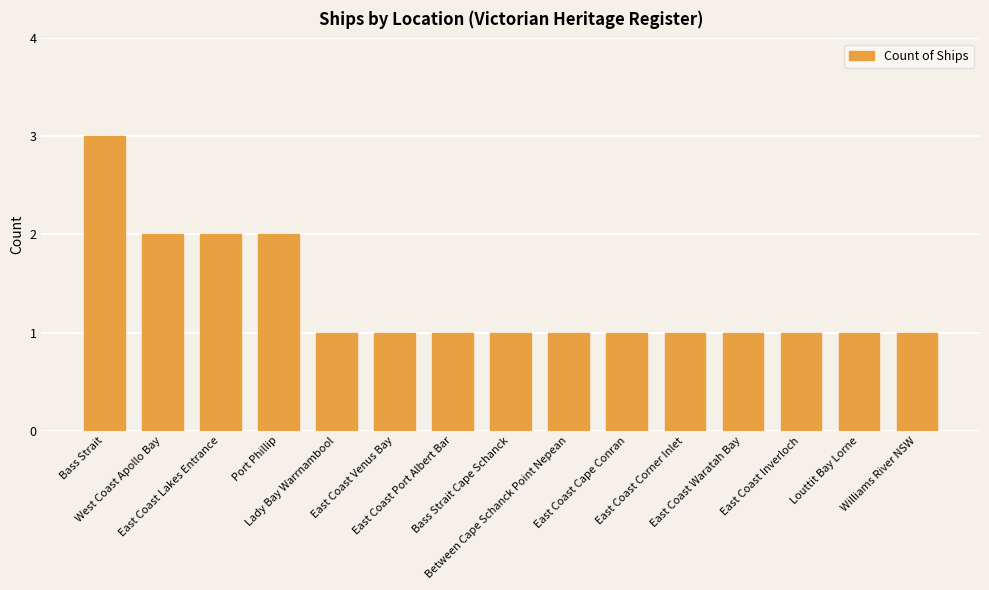

What is the ratio of the value at Williams River NSW to the value at Lady Bay Warrnambool?

1.0